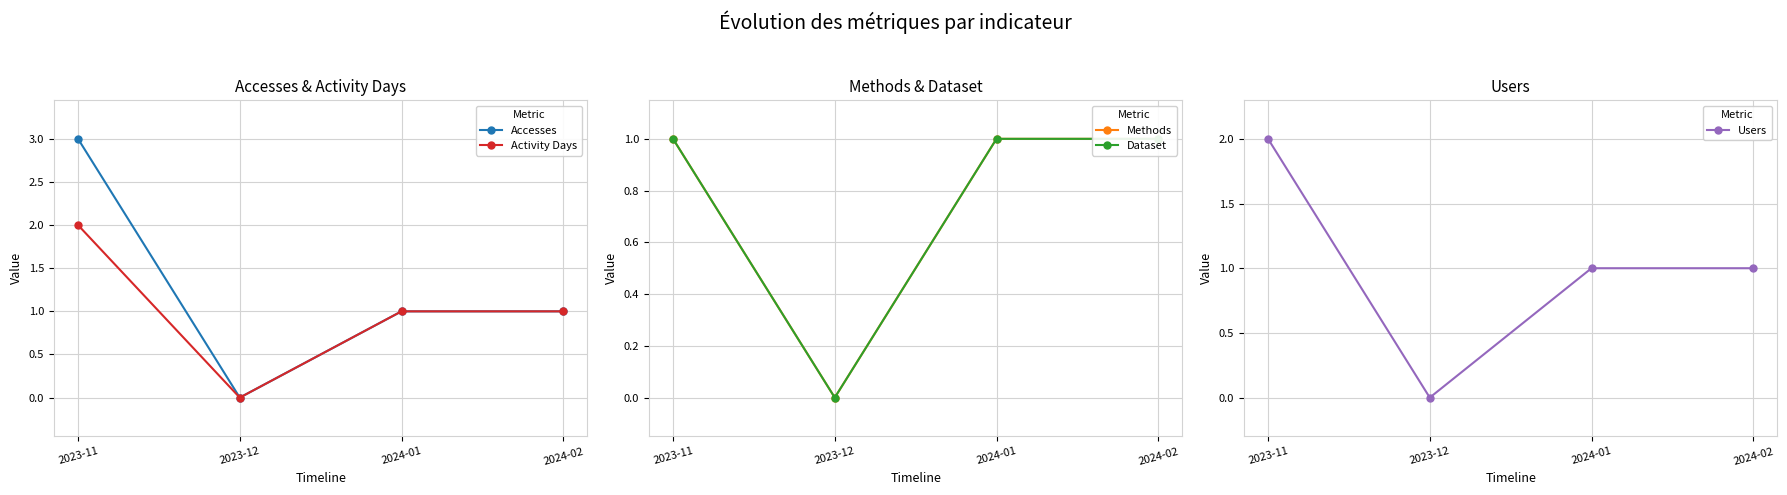

How many lines are shown in the chart?

5